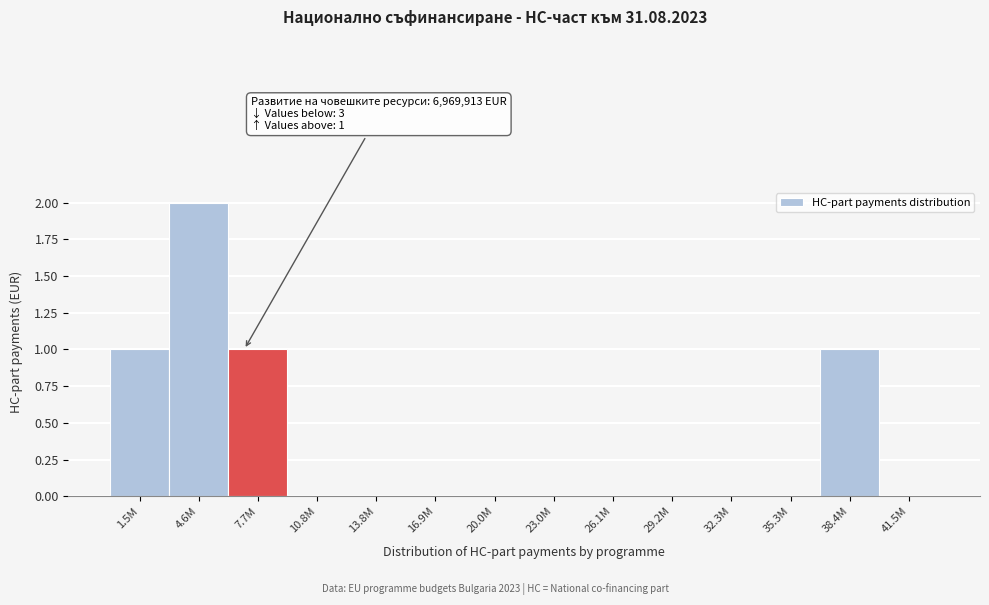

Reading left to right, transcribe all the data shown in this chart.

1.5M=1	4.6M=2	7.7M=1	10.8M=0	13.8M=0	16.9M=0	20.0M=0	23.0M=0	26.1M=0	29.2M=0	32.3M=0	35.3M=0	38.4M=1	41.5M=0